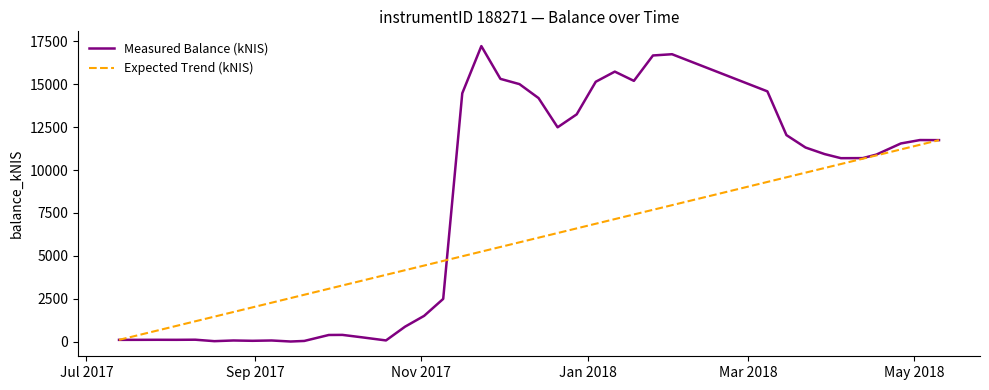

Which series has the largest range (max minus min)?

Measured Balance (kNIS)